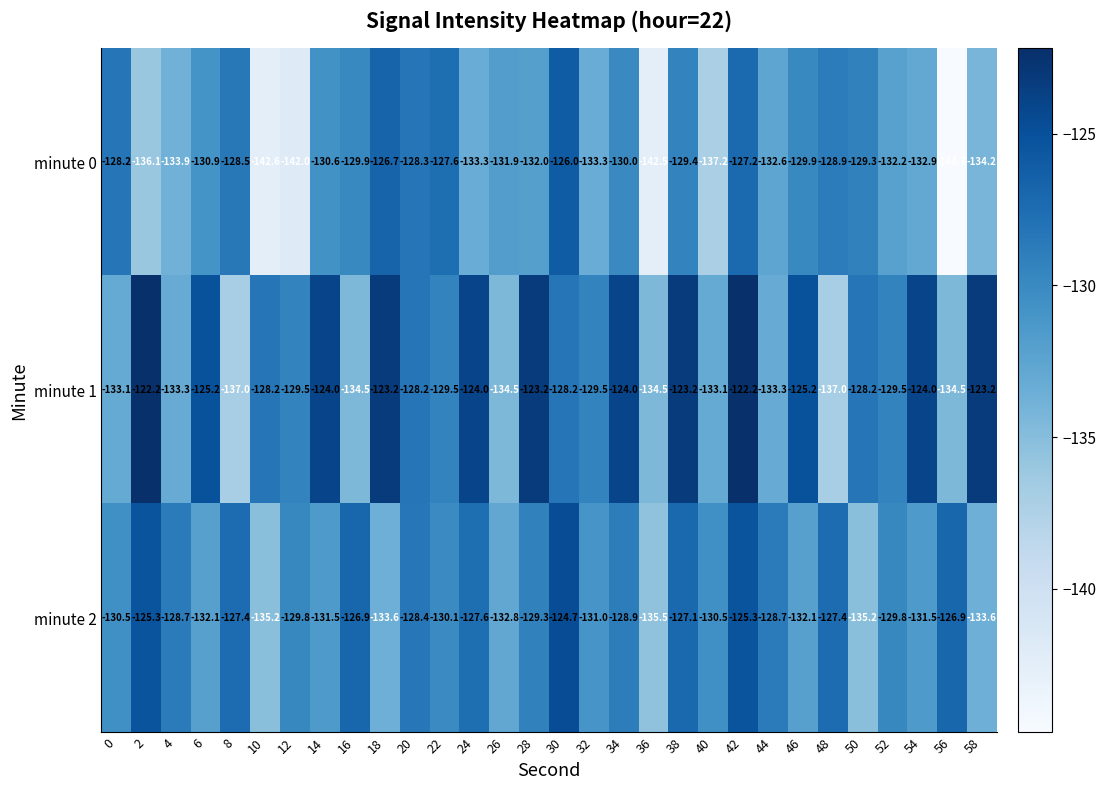

Rank the series by their average value, from lowest to highest.

minute 0, minute 2, minute 1